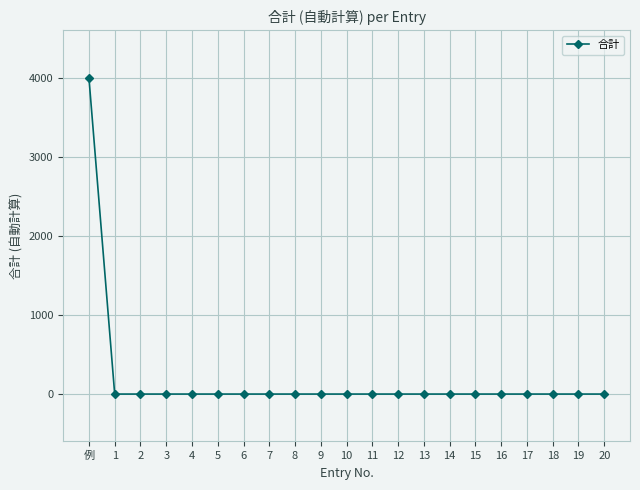

Which label corresponds to the largest value in the chart?

例